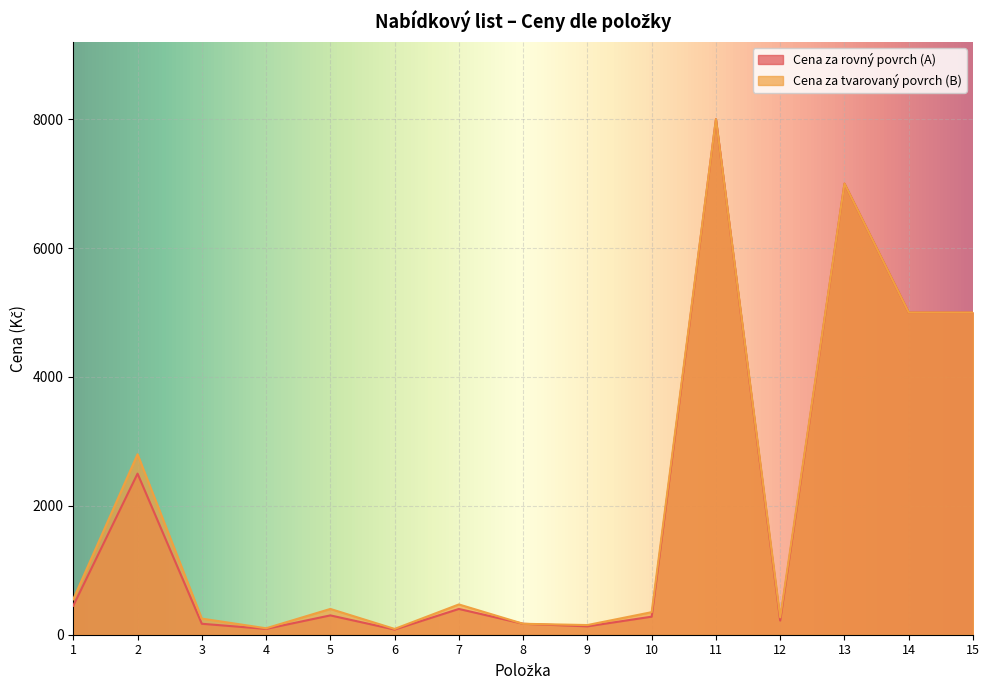

What value does the Cena za tvarovaný povrch (B) series have at 1, to the nearest 100?

600